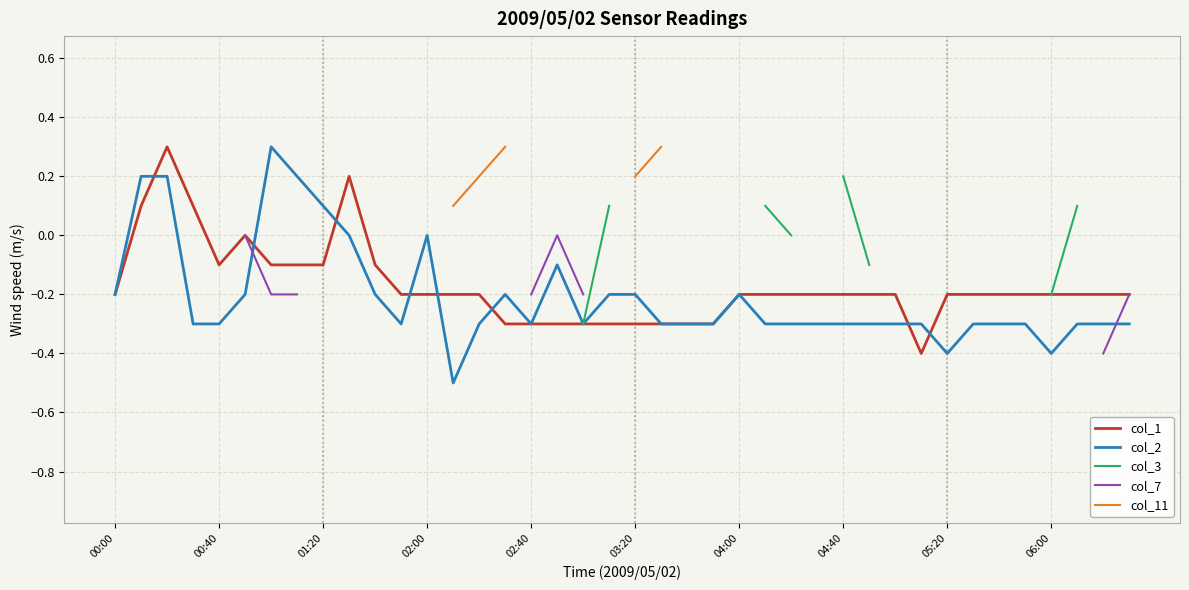

What is the lowest value of the col_2 series?

-0.5